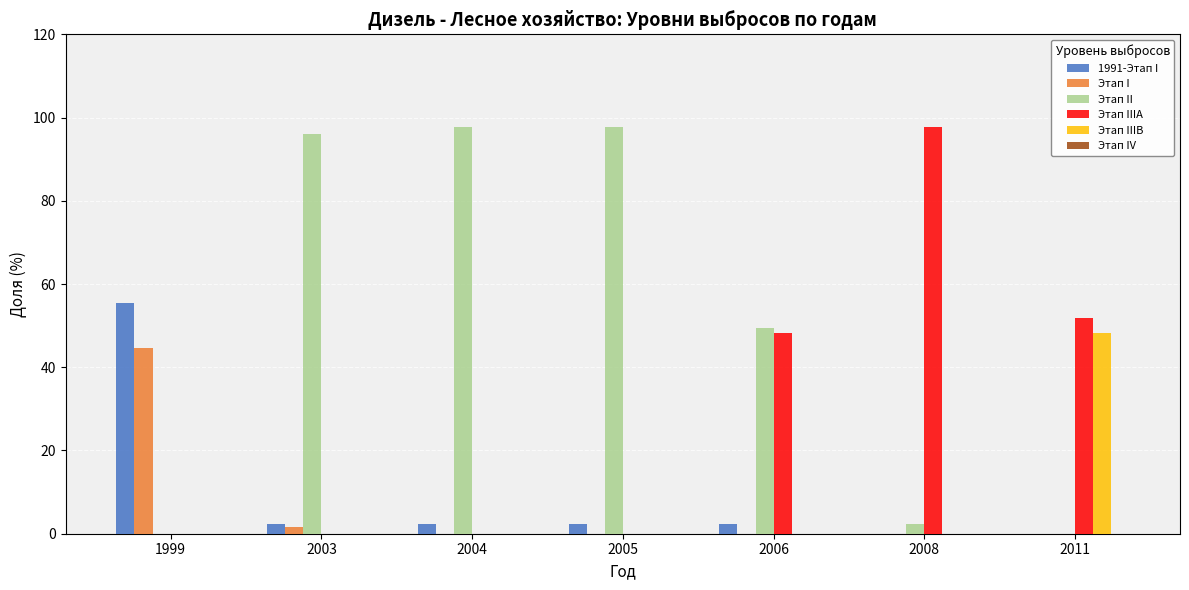

What is the spread (max minus min) of values at 2004?

97.7